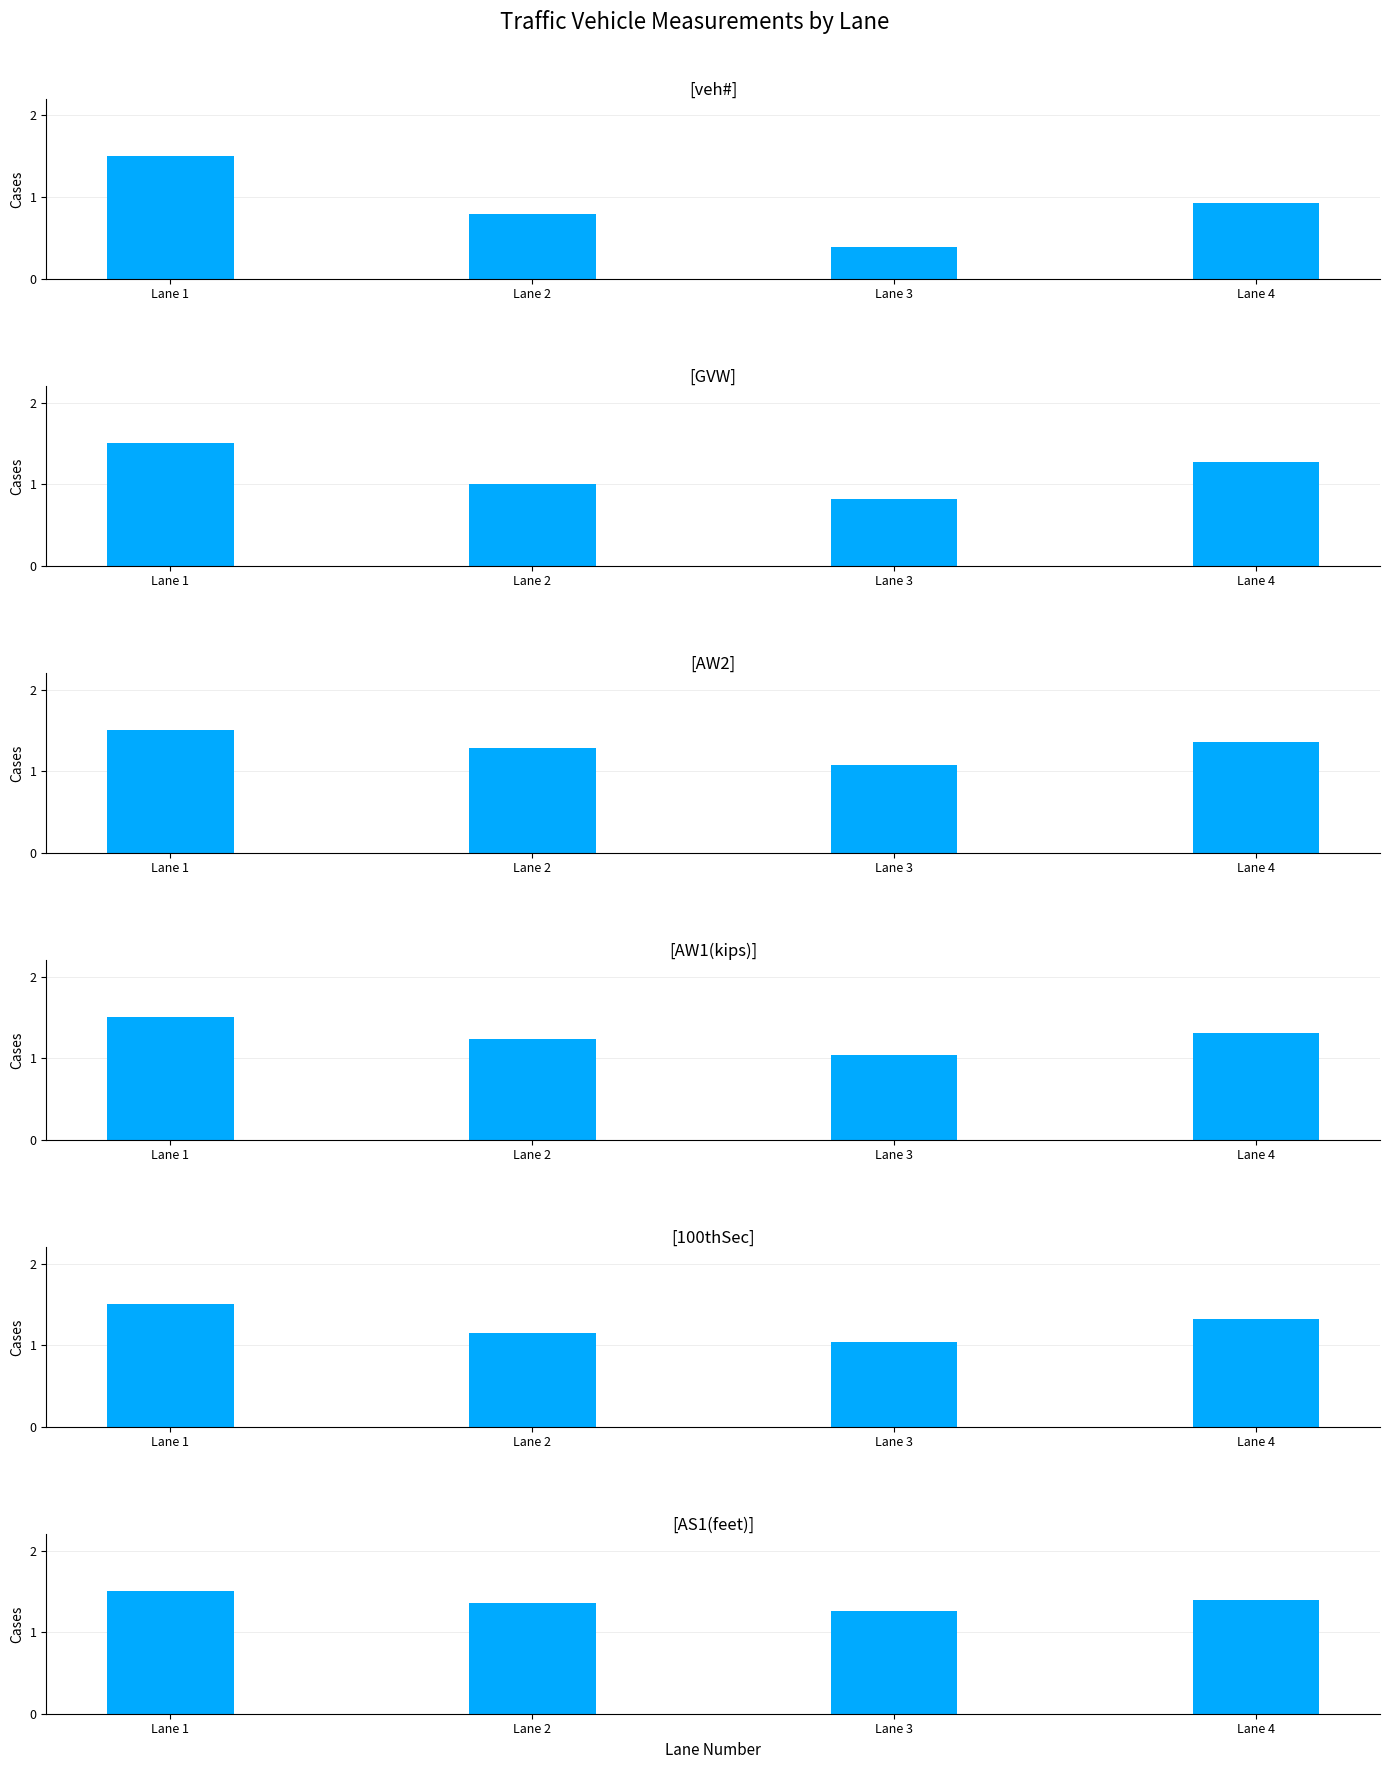

What is the sum of all 100thSec values?

5.0